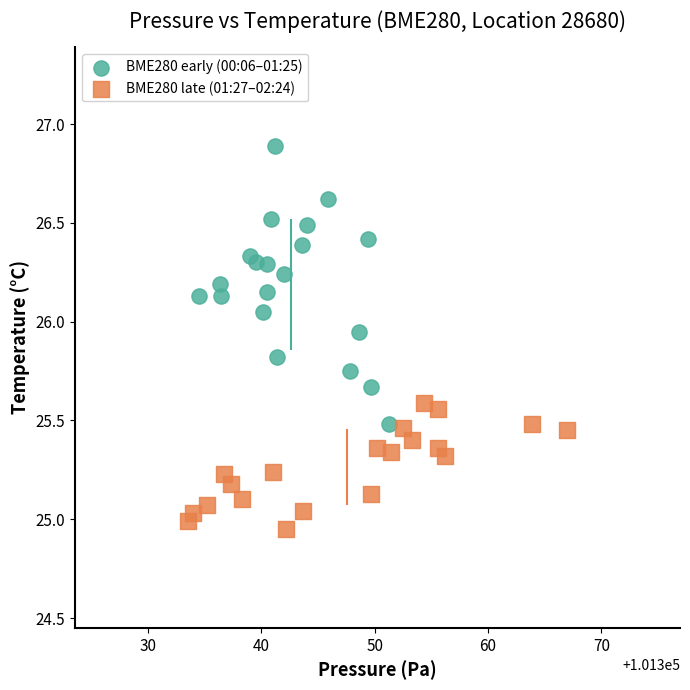

Which series contains the highest Y value?

BME280 early (00:06–01:25)